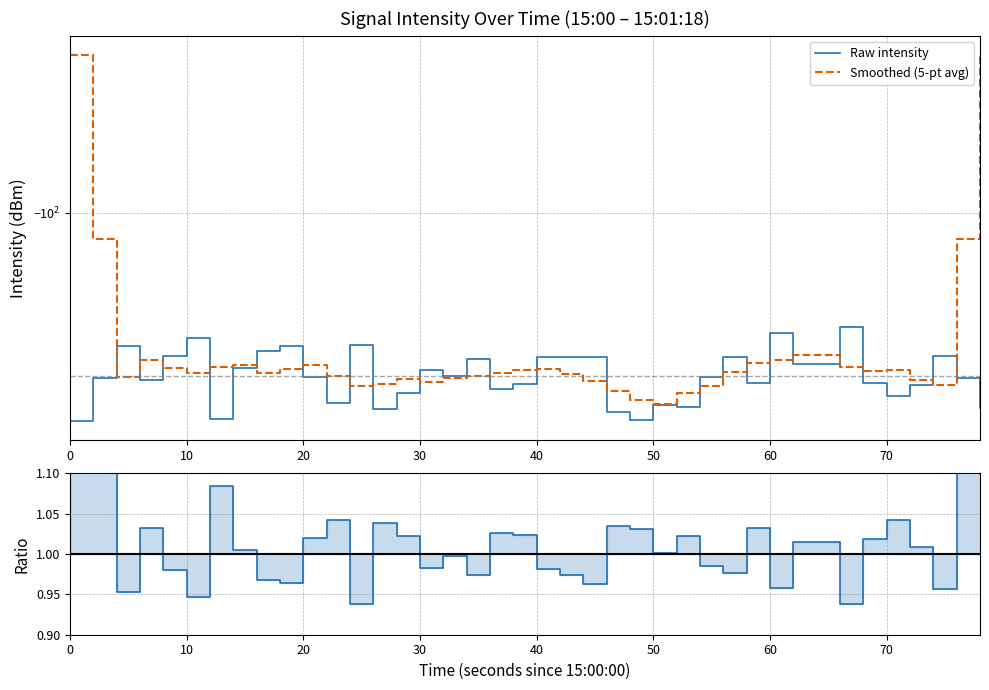

What is the lowest value of the Raw / Smoothed series?

0.9